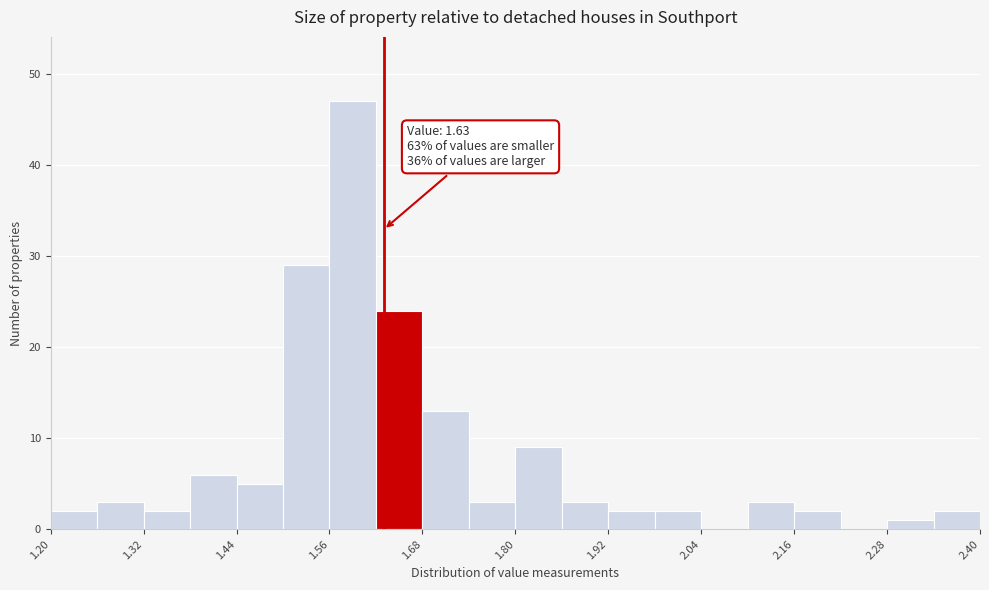

Around what value on the x-axis is the tallest bar? Give the approximate position of its centre, as read against the axis.

1.60